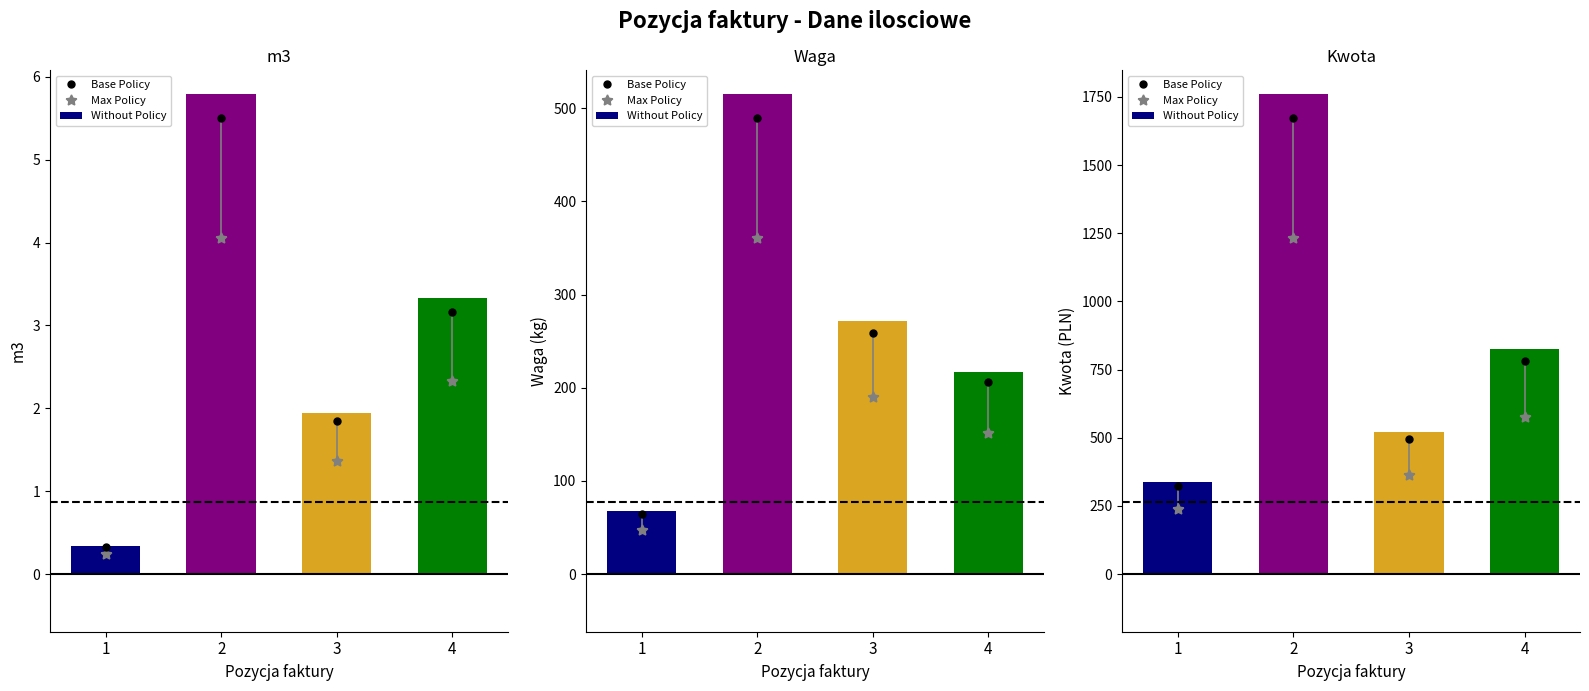

At how many categories does at least one series exceed 621?

2